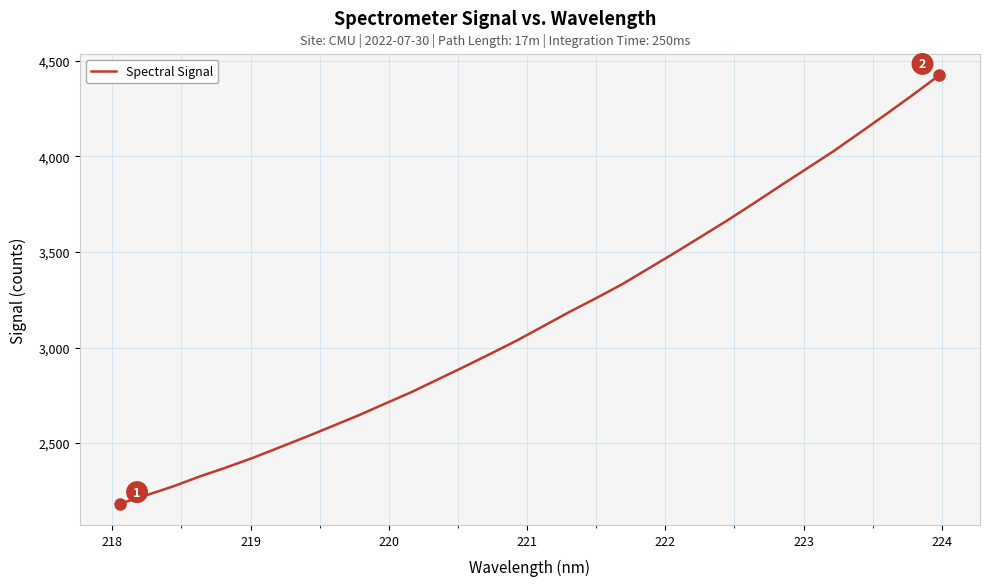

What is the difference between the maximum and minimum values?

2239.7